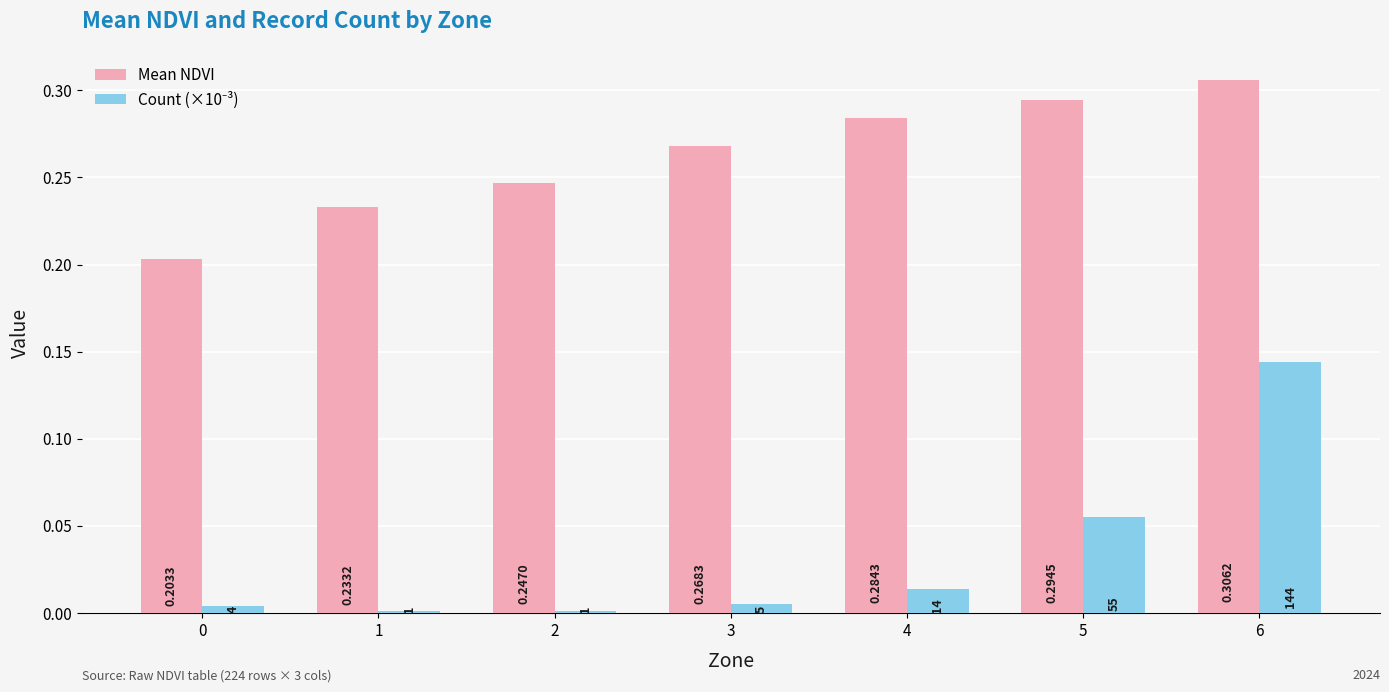

At which category is the sum across all series the highest?

6